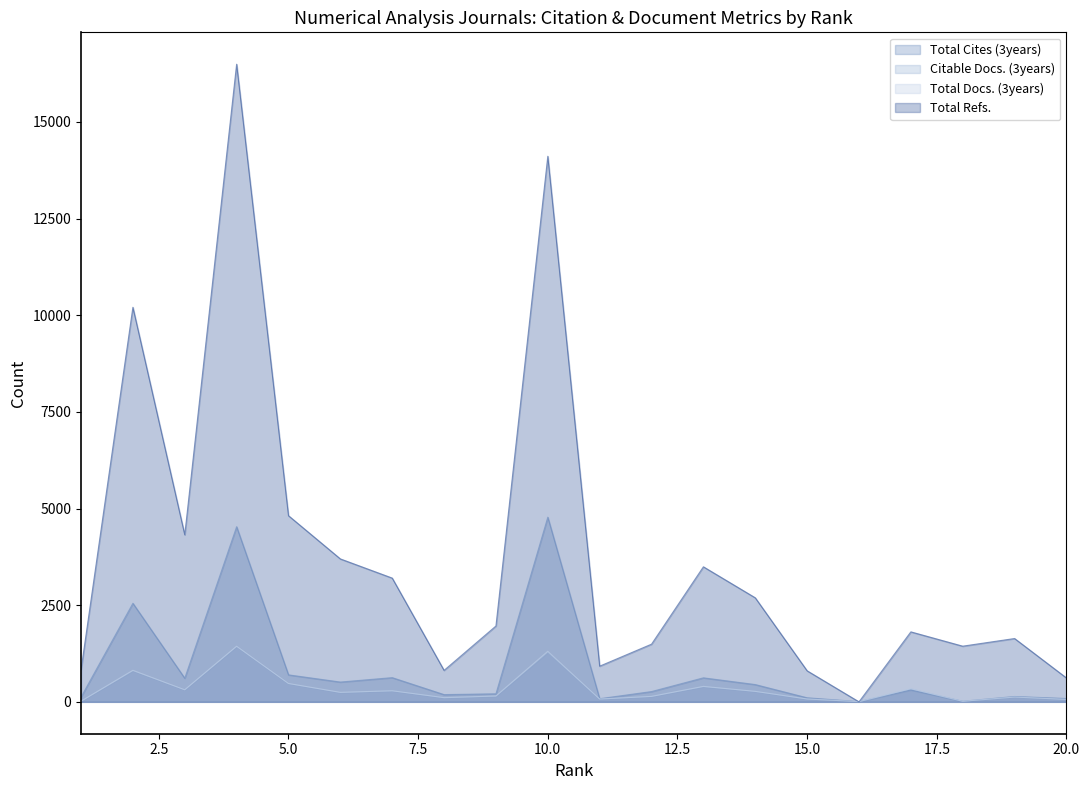

Between 13 and 16, which is larger?

13